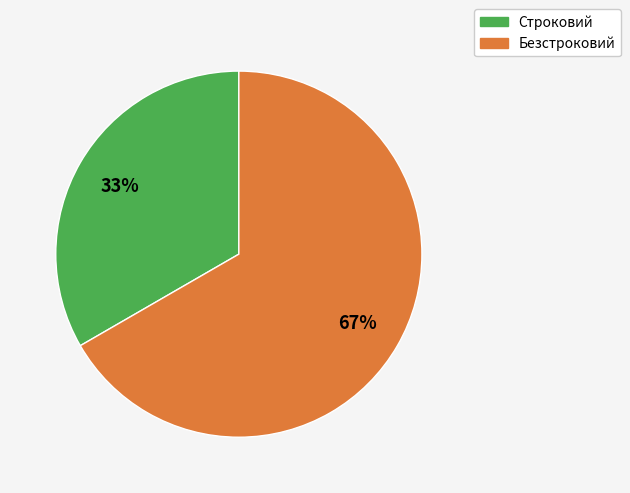

Which has a higher value, Безстроковий or Строковий?

Безстроковий